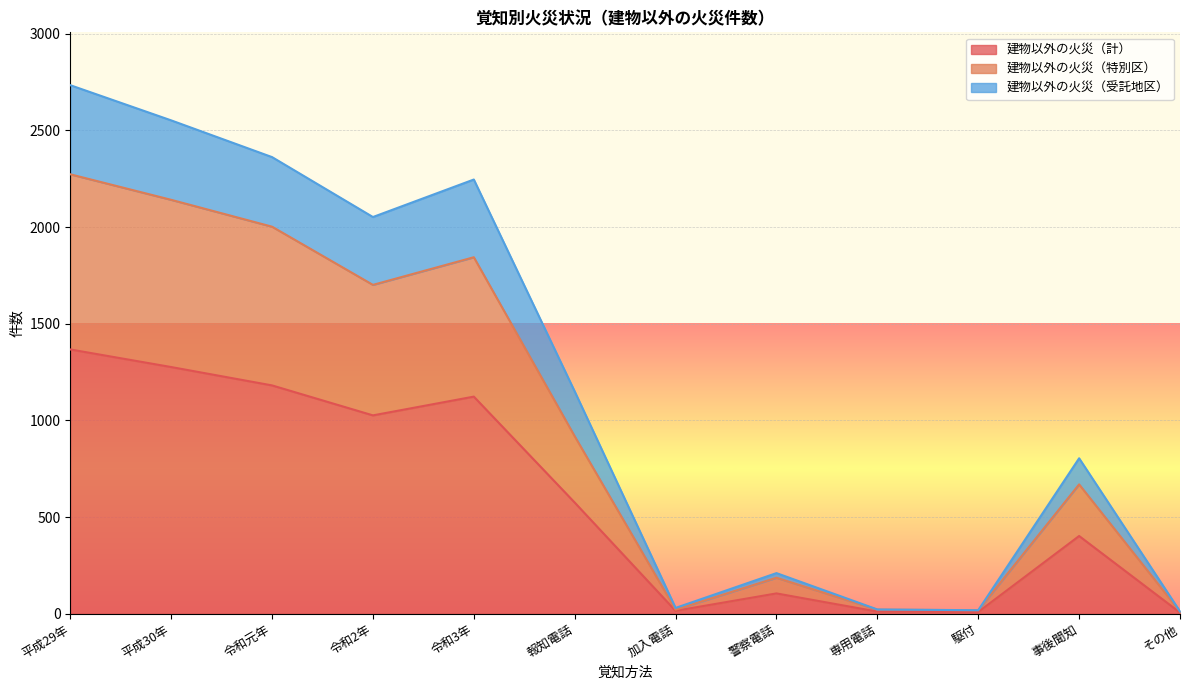

The 建物以外の火災（受託地区） series shows 1244 at 事後聞知. True or false?

False